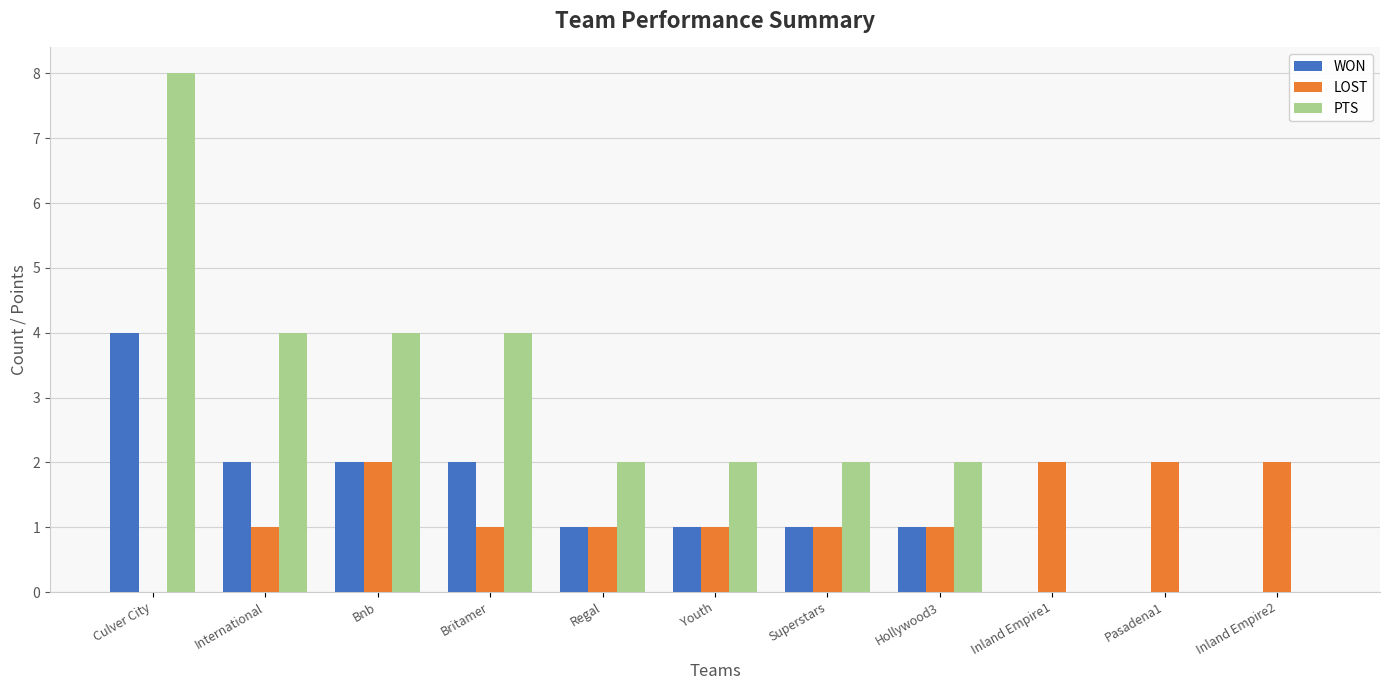

Reading right to left, transcribe all the data shown in this chart.

WON: Inland Empire2=0	Pasadena1=0	Inland Empire1=0	Hollywood3=1	Superstars=1	Youth=1	Regal=1	Britamer=2	Bnb=2	International=2	Culver City=4
LOST: Inland Empire2=2	Pasadena1=2	Inland Empire1=2	Hollywood3=1	Superstars=1	Youth=1	Regal=1	Britamer=1	Bnb=2	International=1	Culver City=0
PTS: Inland Empire2=0	Pasadena1=0	Inland Empire1=0	Hollywood3=2	Superstars=2	Youth=2	Regal=2	Britamer=4	Bnb=4	International=4	Culver City=8